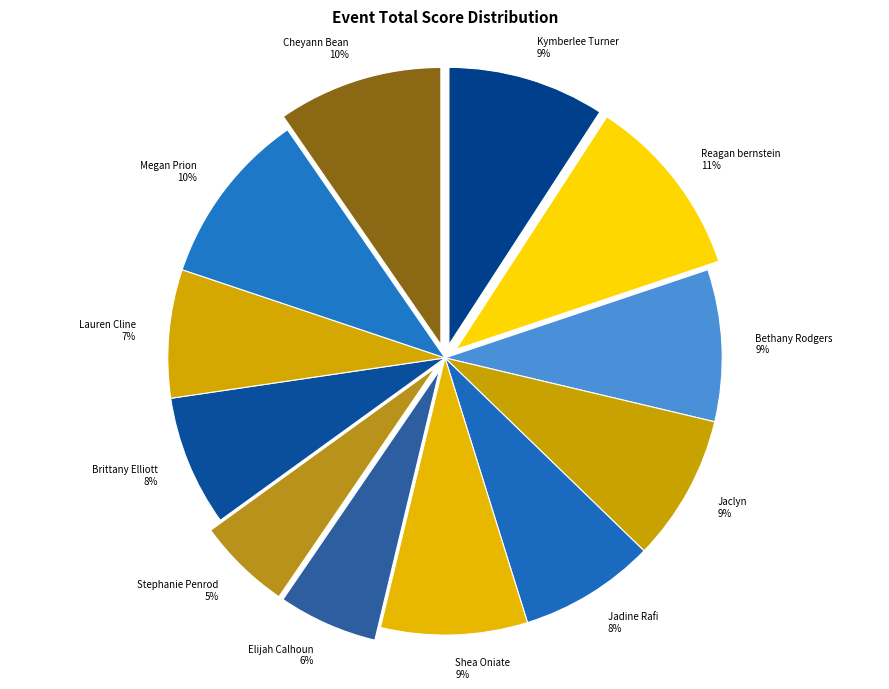

Does Shea Oniate account for over 50% of the chart?

No